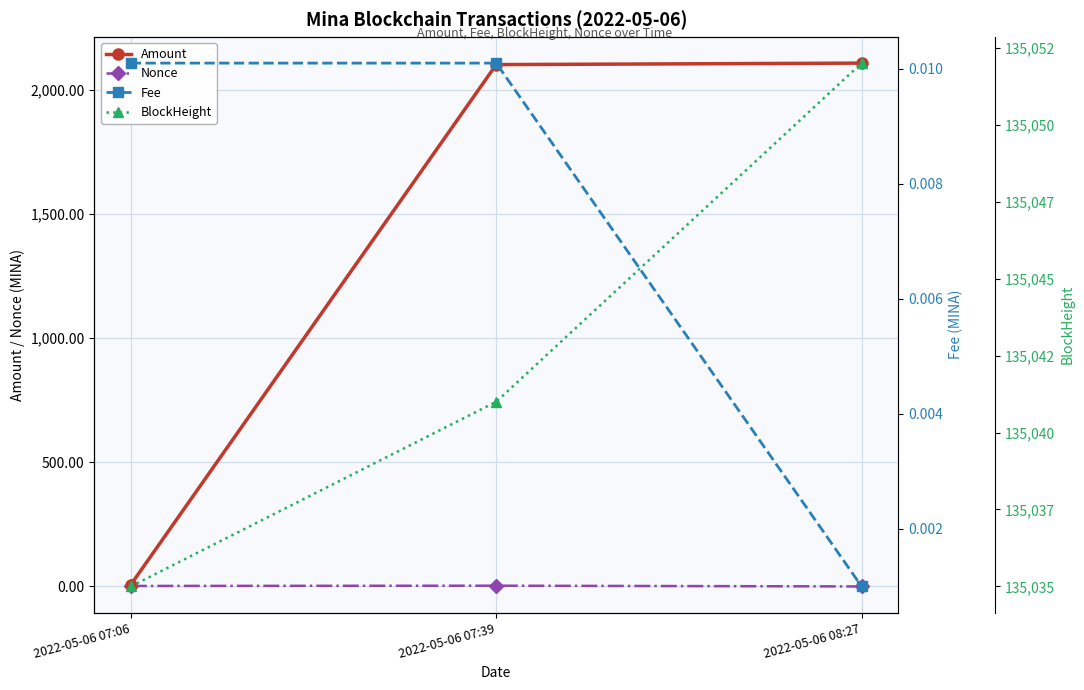

At which category is the sum across all series the highest?

2022-05-06 08:27